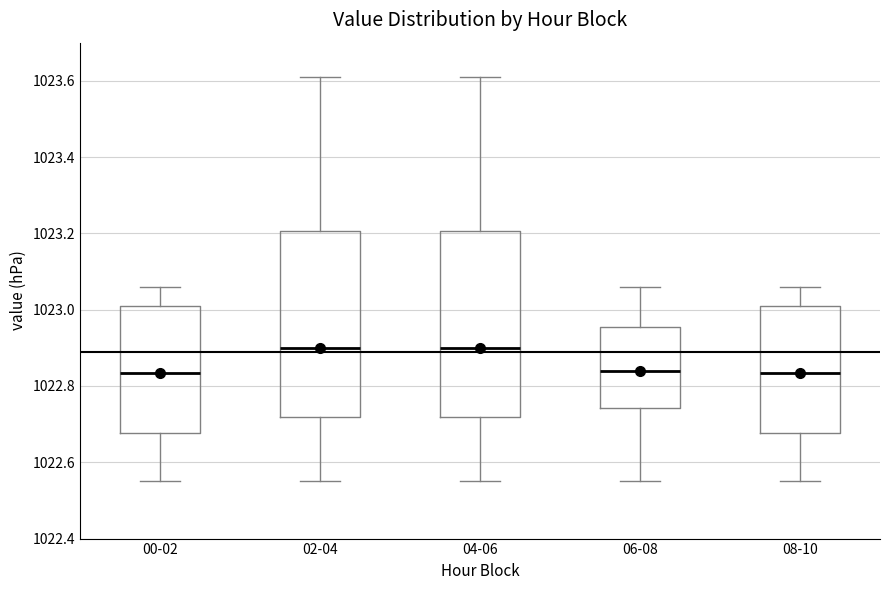

Reading left to right, transcribe this box plot: for each box, give where its median line is, the range the box spans, and where its two whiskers end, as read against the y-axis. The values are not printed on the chart, so give them approximately, as read against the axis.

00-02: median 1022.84, box 1022.68 to 1023.02, whiskers 1022.56 to 1023.06
02-04: median 1022.90, box 1022.72 to 1023.20, whiskers 1022.56 to 1023.62
04-06: median 1022.90, box 1022.72 to 1023.20, whiskers 1022.56 to 1023.62
06-08: median 1022.84, box 1022.74 to 1022.96, whiskers 1022.56 to 1023.06
08-10: median 1022.84, box 1022.68 to 1023.02, whiskers 1022.56 to 1023.06